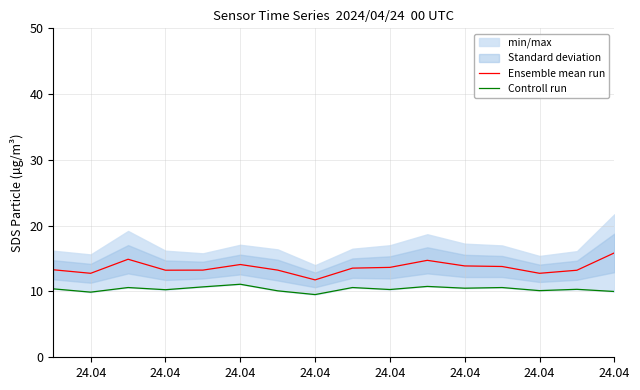

Reading right to left, transcribe all the data shown in this chart.

Ensemble mean run: 15.9	13.2	12.8	13.8	13.9	14.7	13.7	13.6	11.8	13.2	14.1	13.2	13.2	14.9	12.8	13.3
Controll run: 10.0	10.3	10.1	10.6	10.5	10.8	10.3	10.6	9.5	10.1	11.1	10.7	10.3	10.6	9.9	10.4